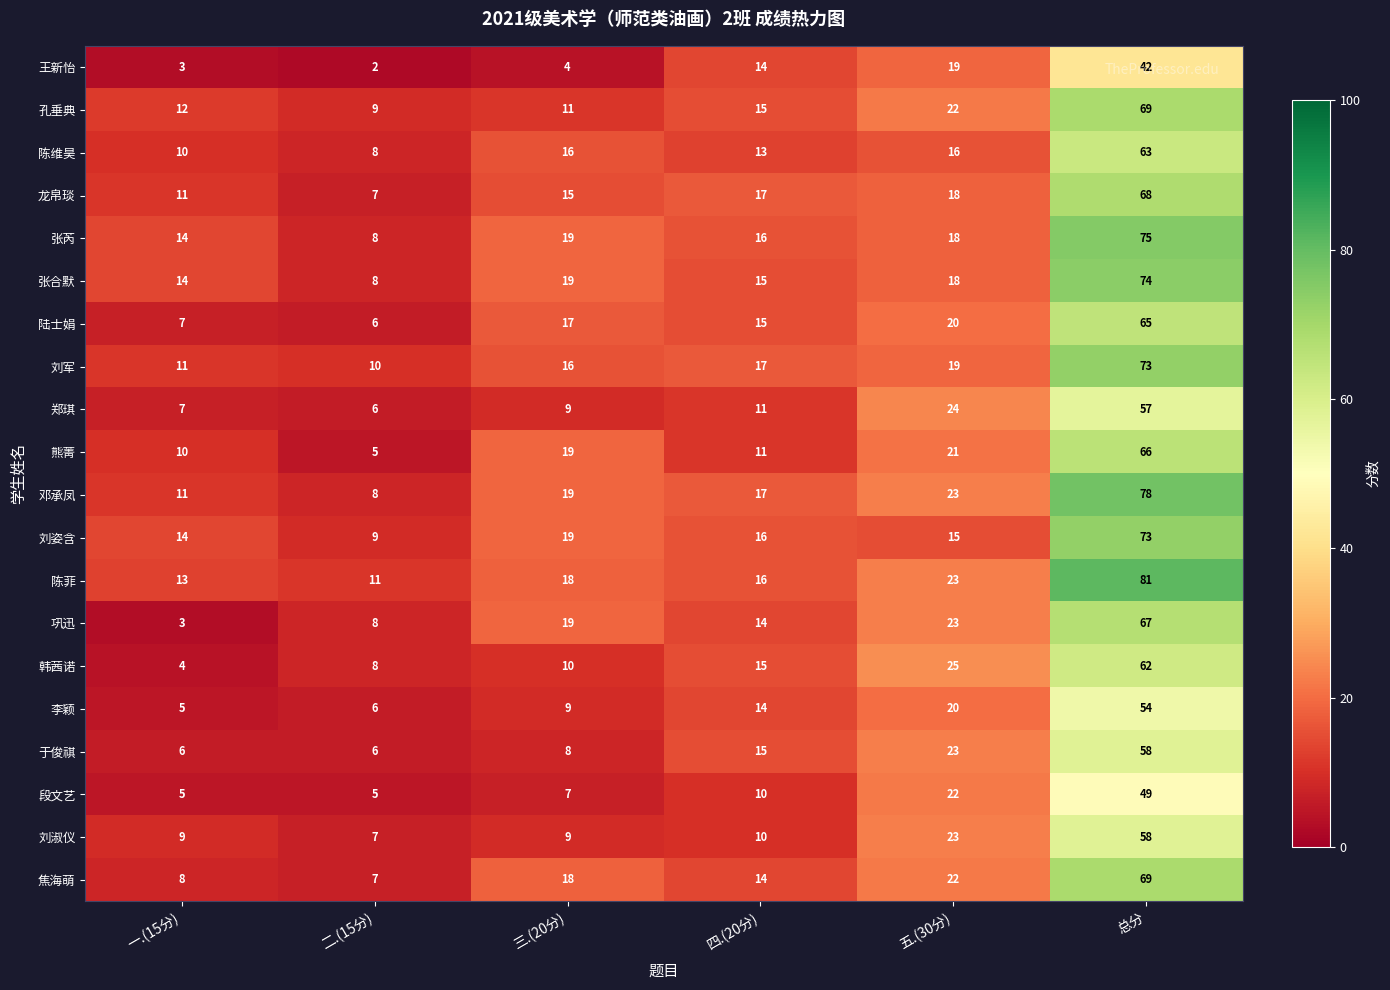

At which label is 于俊祺 closest to 32?

五.(30分)